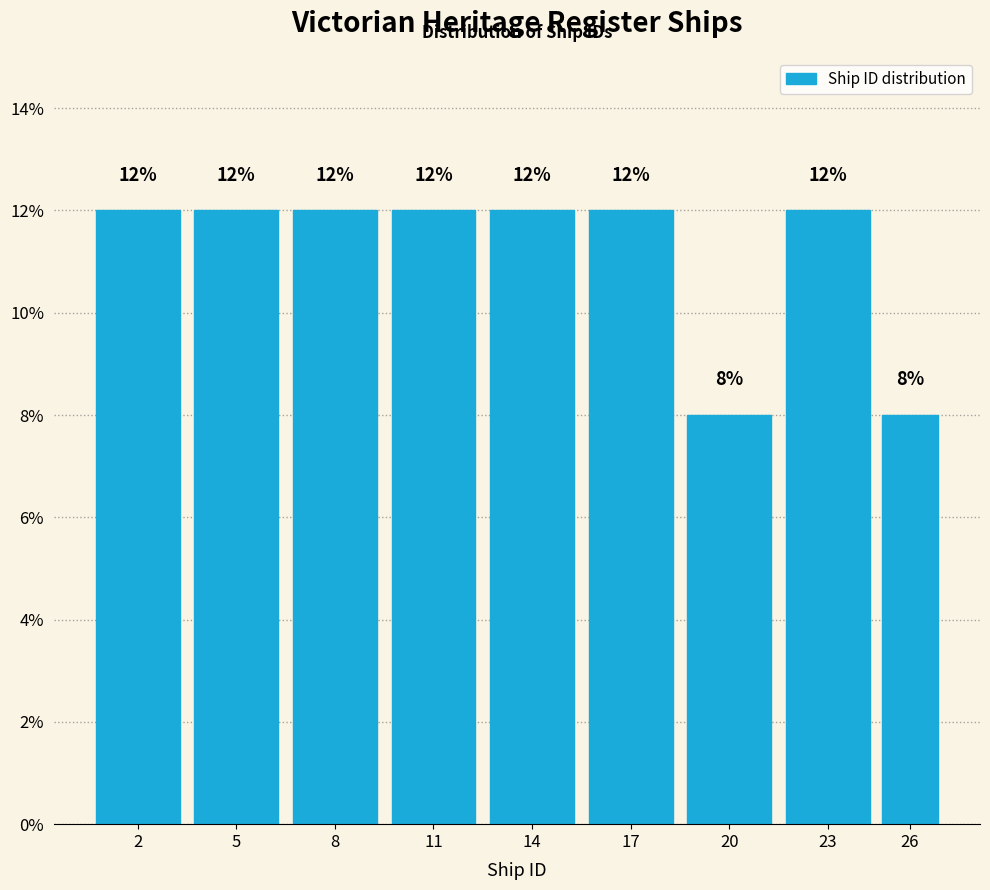

Reading left to right, transcribe all the data shown in this chart.

2=12	5=12	8=12	11=12	14=12	17=12	20=8	23=12	26=8